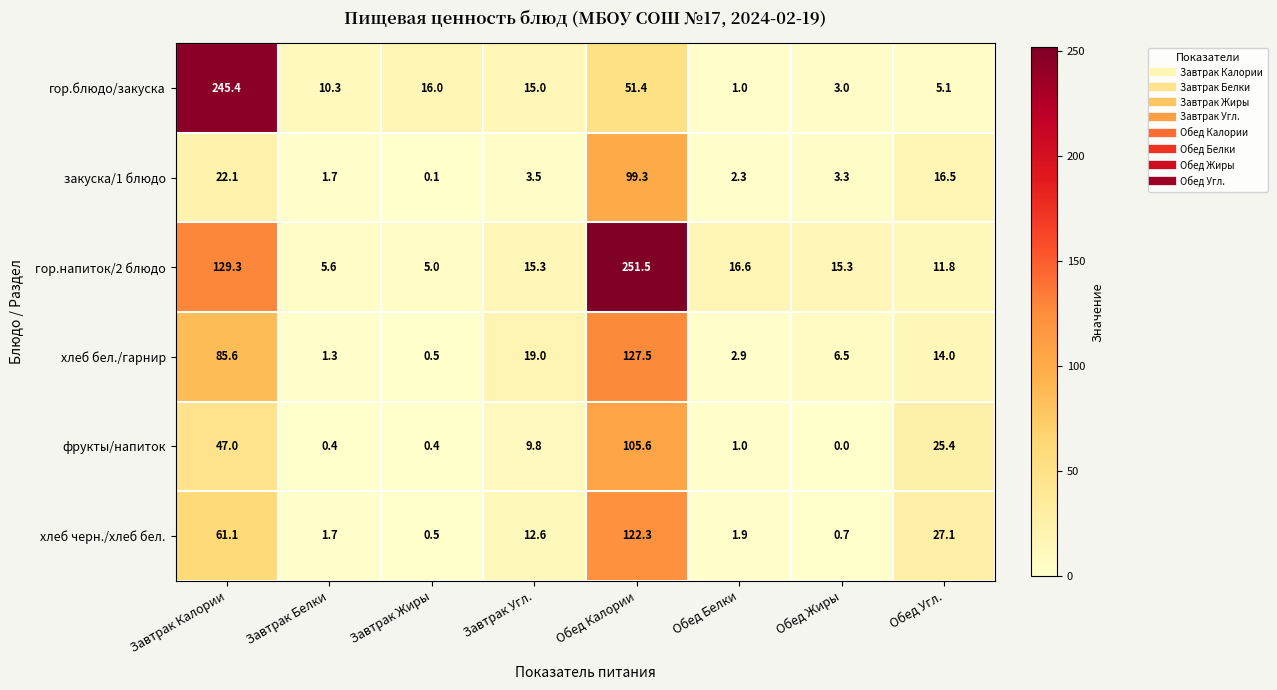

Which category has the highest value in the фрукты/напиток series?

Обед Калории